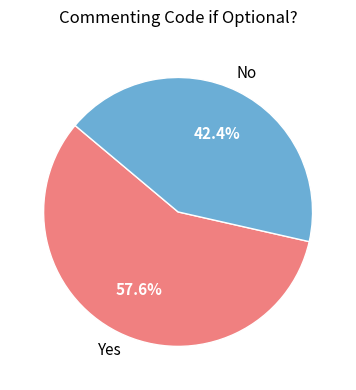

To the nearest percent, what is the average slice percentage?

50%